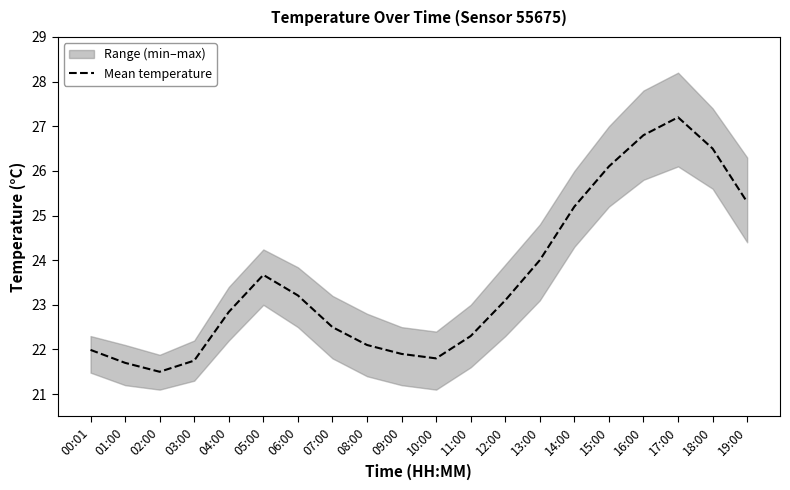

Rank the categories by value from highest to lowest.

17:00, 16:00, 18:00, 15:00, 19:00, 14:00, 13:00, 05:00, 06:00, 12:00, 04:00, 07:00, 11:00, 08:00, 00:01, 09:00, 10:00, 03:00, 01:00, 02:00